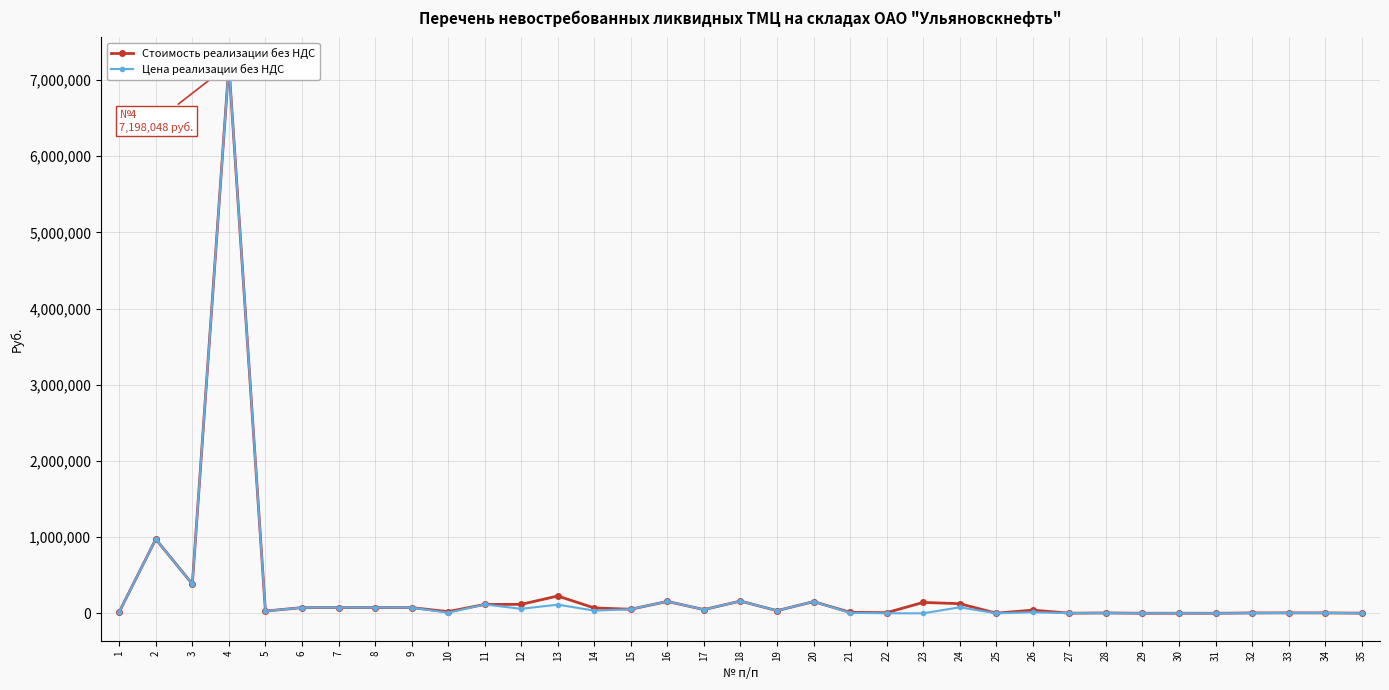

Between 9 and 3, which is larger?

3